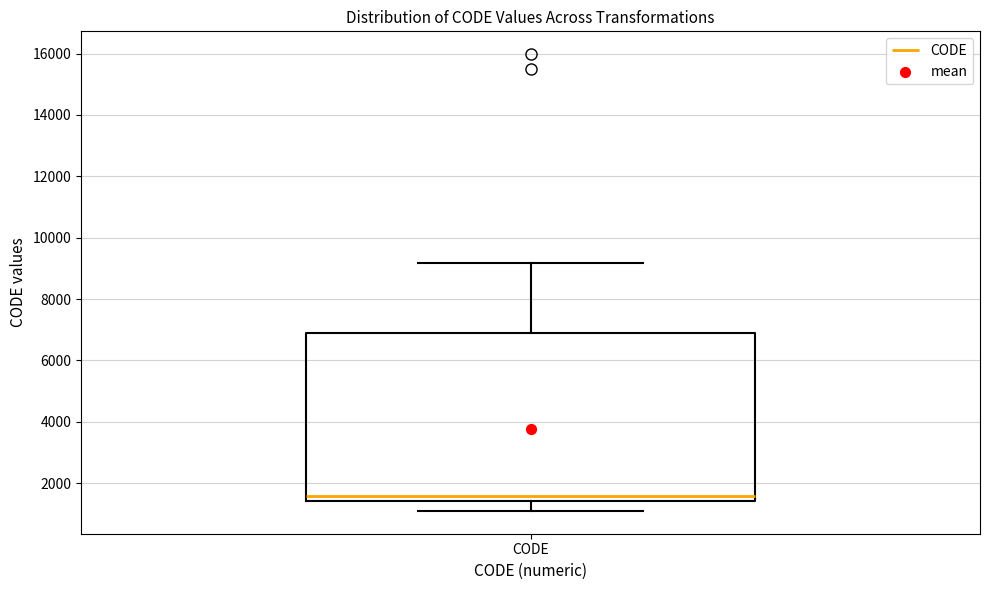

Where does the lower whisker of the box for CODE end on the y-axis? The values are not printed on the chart, so give them approximately, as read against the axis.

1200